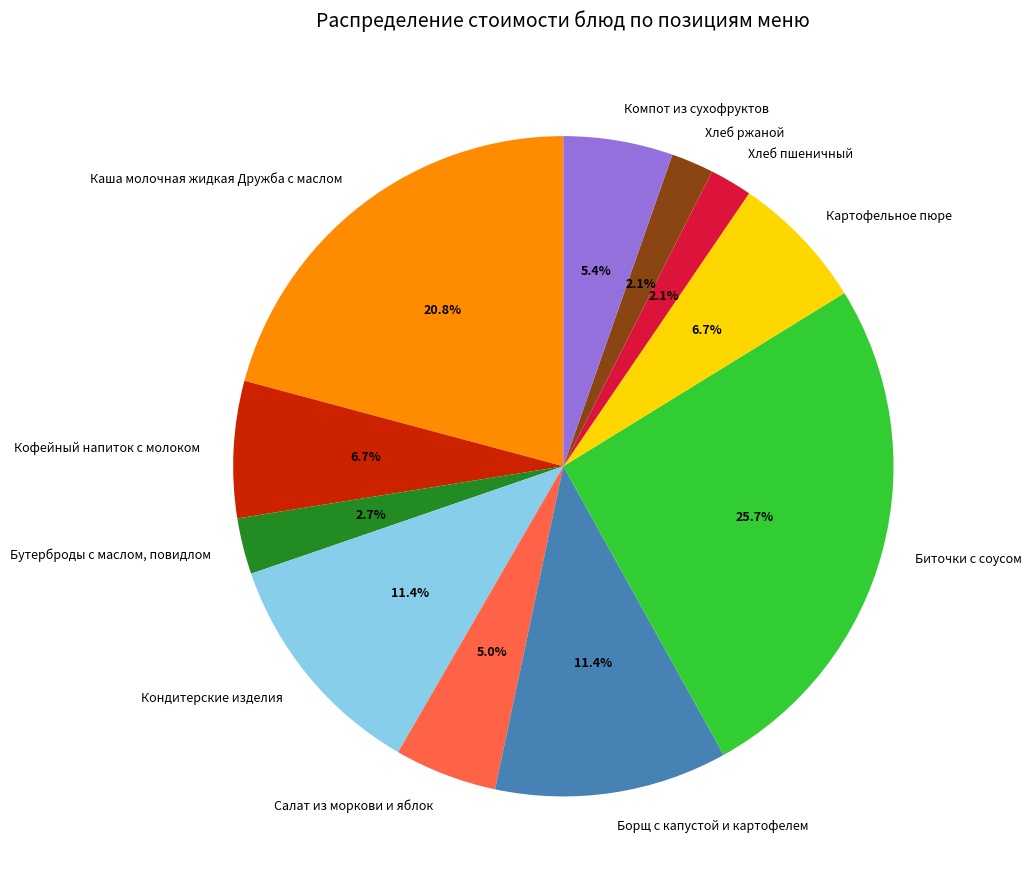

To the nearest percent, what percentage of the pie is Биточки с соусом?

26%